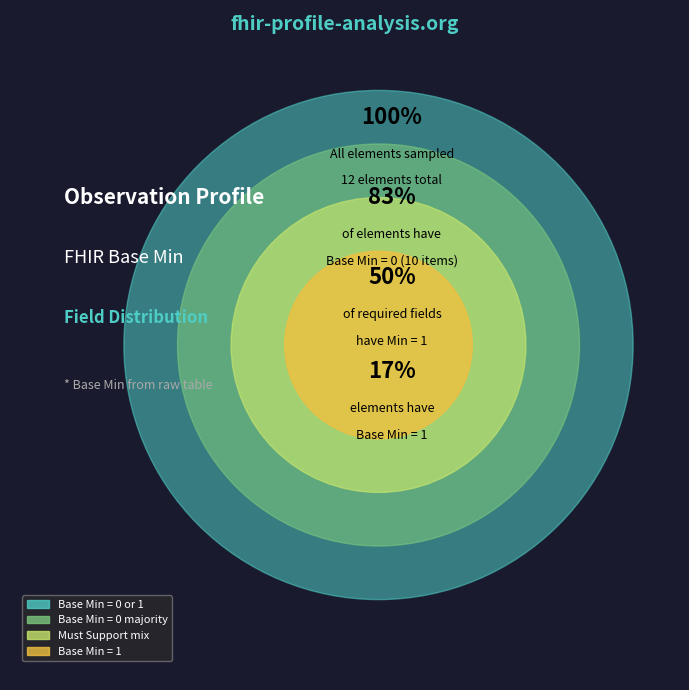

Does 1 represent more than half of the total?

No